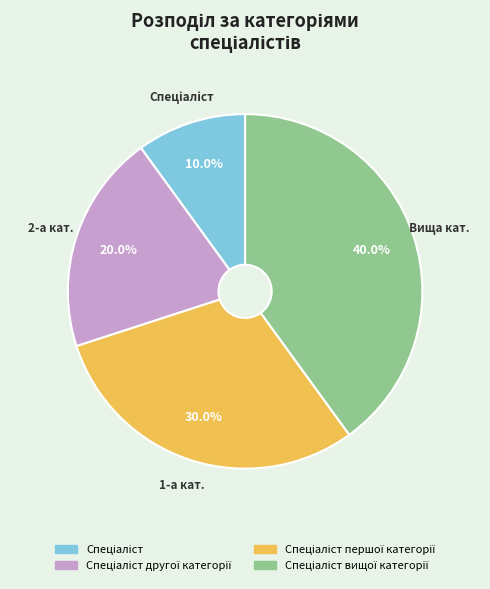

Does any single category account for the majority?

No